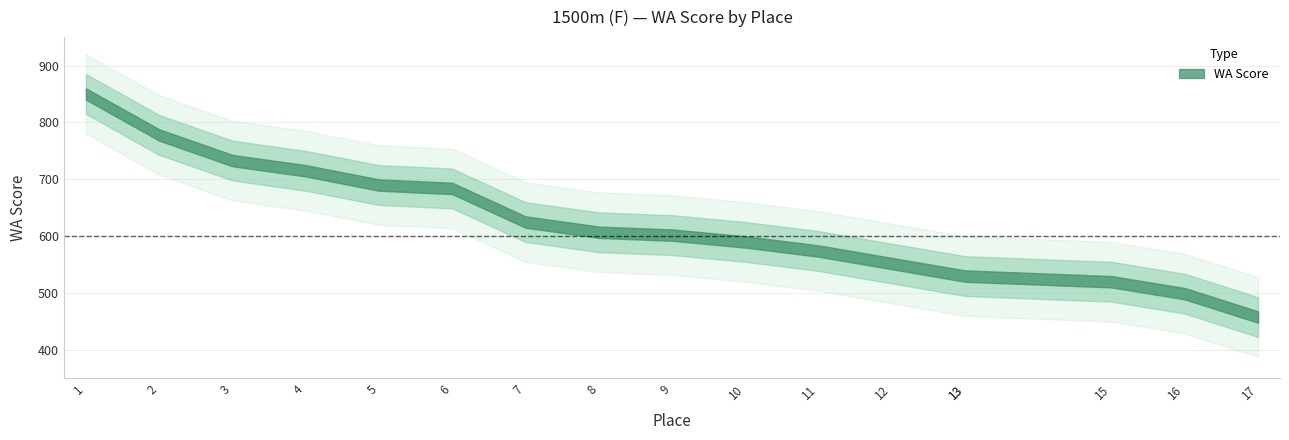

What is the difference between the second highest and minimum values?

320